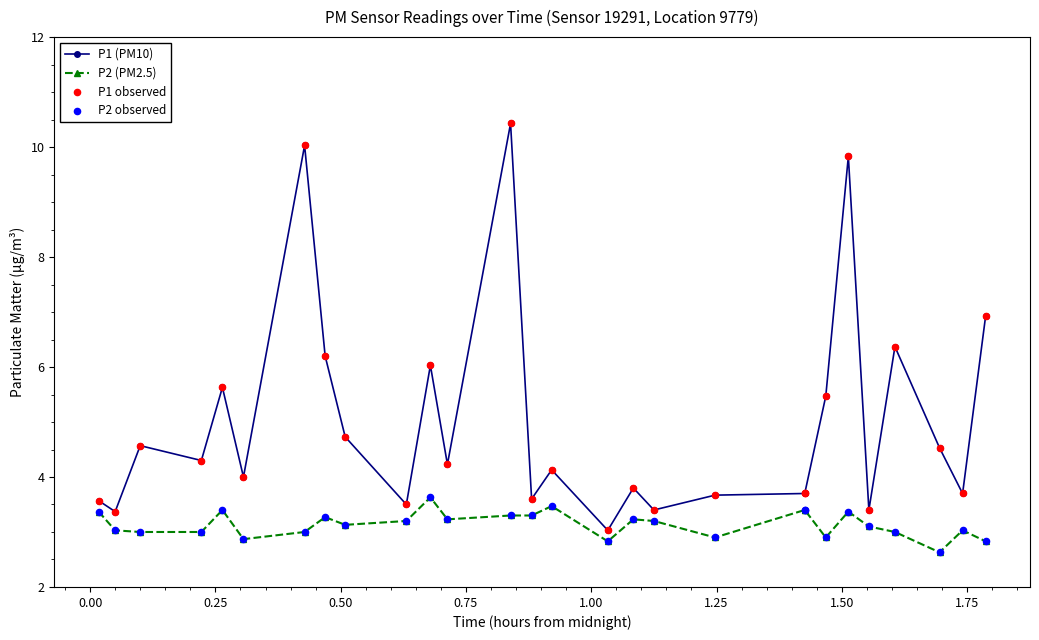

Which series has the largest Y range (max minus min)?

P1 (PM10)